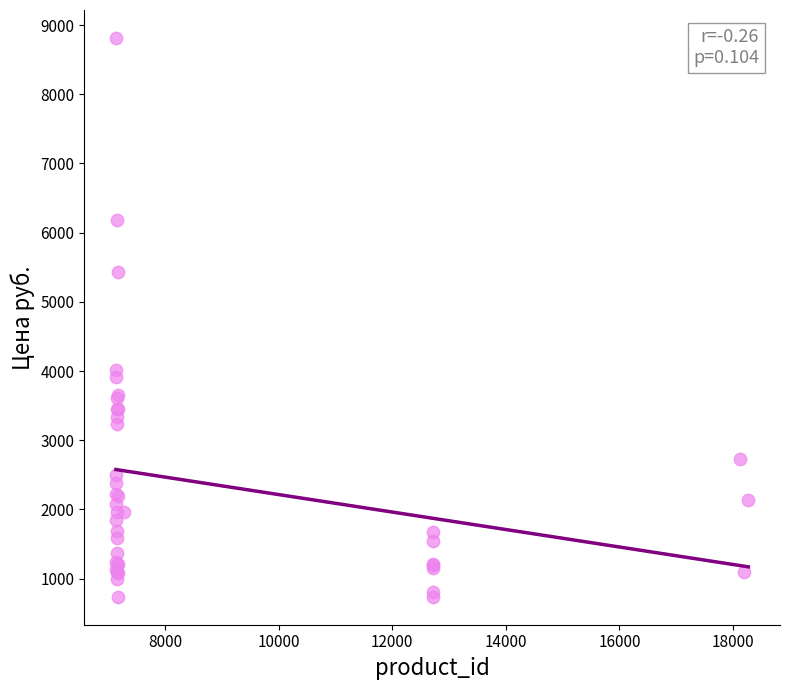

What Y value in the scatter plot is closest to 4775?

5431.1